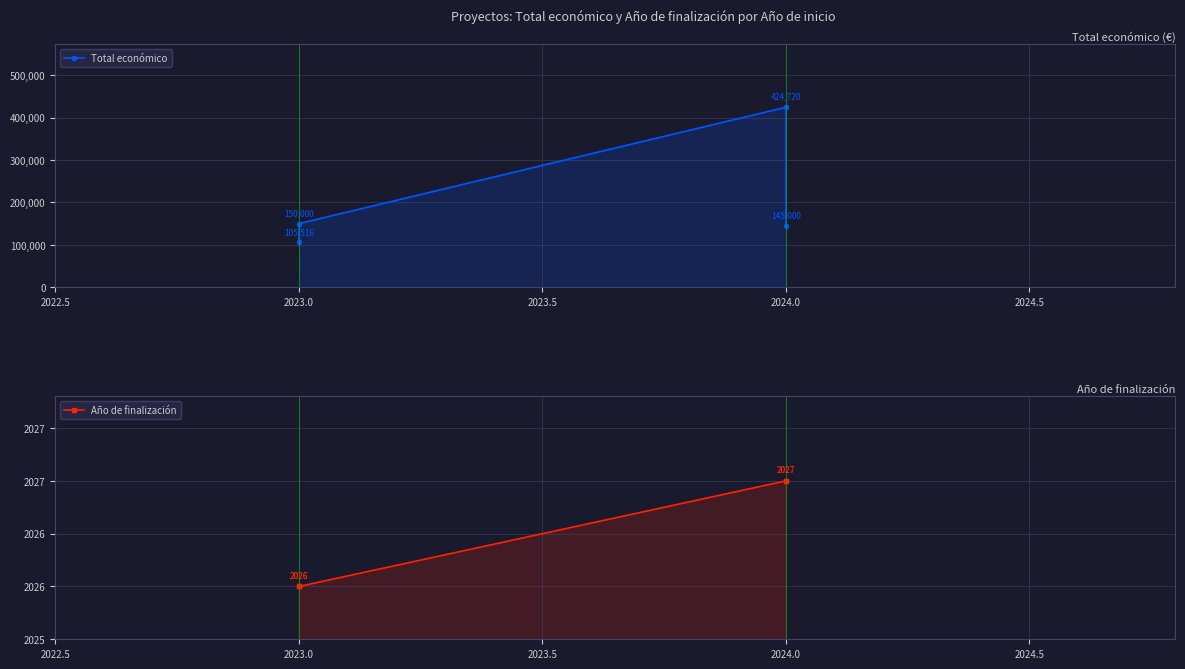

Between 2023.0 and 2024.0, which is larger?

2024.0